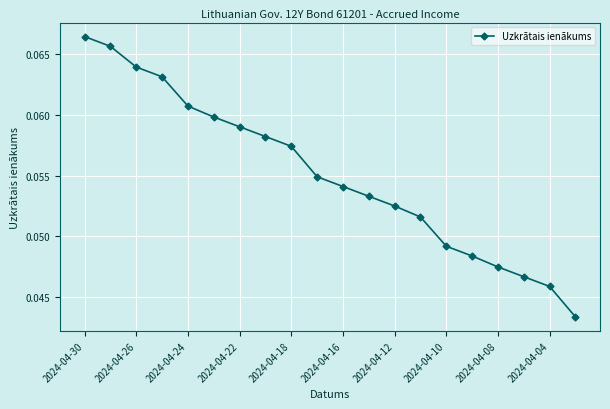

True or false: there are more than 0 points higher than both neighbors.

False